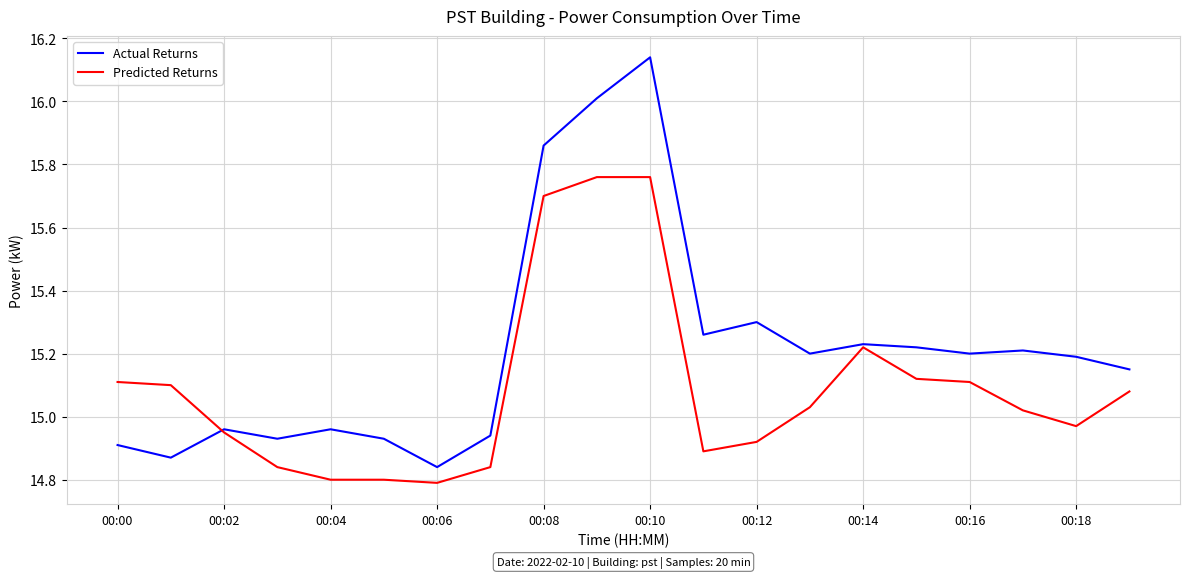

True or false: Actual Returns has more than 2 interior local peaks.

True